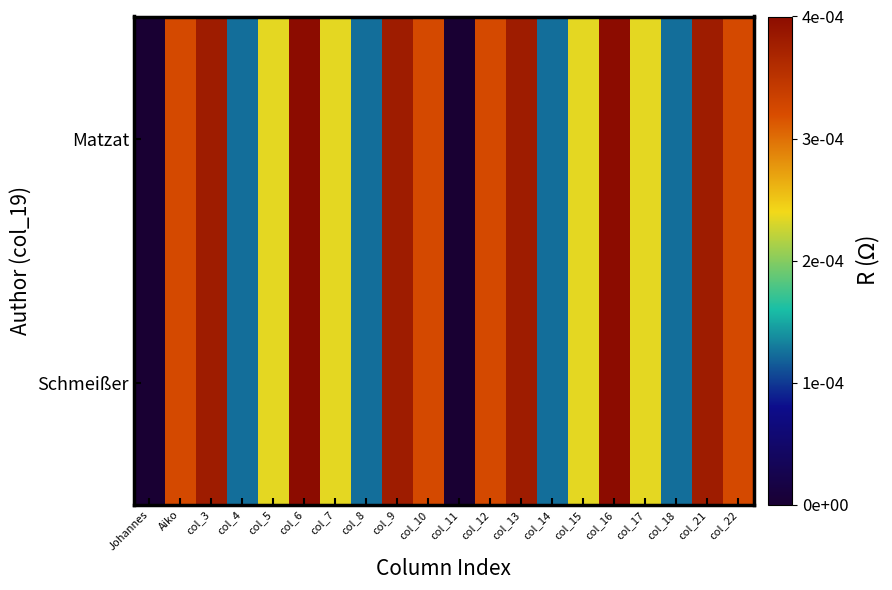

Reading left to right, transcribe all the data shown in this chart.

Matzat: Johannes=0.0	Aiko=0.0	col_3=0.0	col_4=0.0	col_5=0.0	col_6=0.0	col_7=0.0	col_8=0.0	col_9=0.0	col_10=0.0	col_11=0.0	col_12=0.0	col_13=0.0	col_14=0.0	col_15=0.0	col_16=0.0	col_17=0.0	col_18=0.0	col_21=0.0	col_22=0.0
Schmeißer: Johannes=0.0	Aiko=0.0	col_3=0.0	col_4=0.0	col_5=0.0	col_6=0.0	col_7=0.0	col_8=0.0	col_9=0.0	col_10=0.0	col_11=0.0	col_12=0.0	col_13=0.0	col_14=0.0	col_15=0.0	col_16=0.0	col_17=0.0	col_18=0.0	col_21=0.0	col_22=0.0